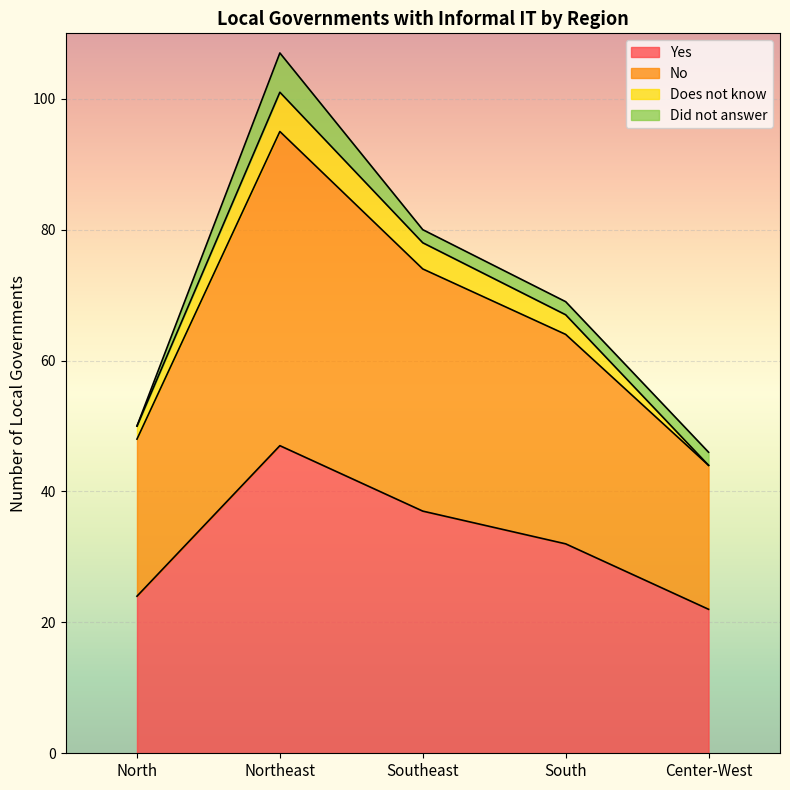

What is the value of the No point at the 5th from the left?

44